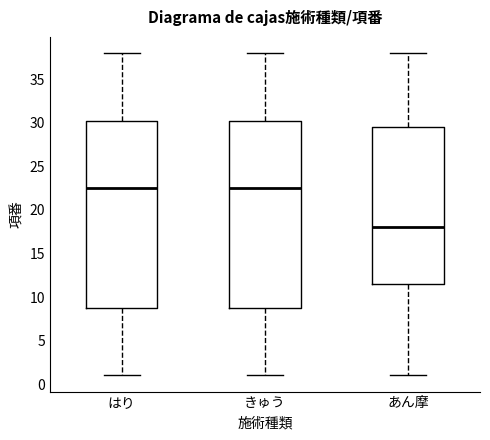

Reading left to right, read every box against the y-axis: the position of its median line, the range the box covers, and the ends of its whiskers. The values are not printed on the chart, so give them approximately, as read against the axis.

はり: median 22.5, box 9.0 to 30.5, whiskers 1.0 to 38.0
きゅう: median 22.5, box 9.0 to 30.5, whiskers 1.0 to 38.0
あん摩: median 18.0, box 11.5 to 29.5, whiskers 1.0 to 38.0